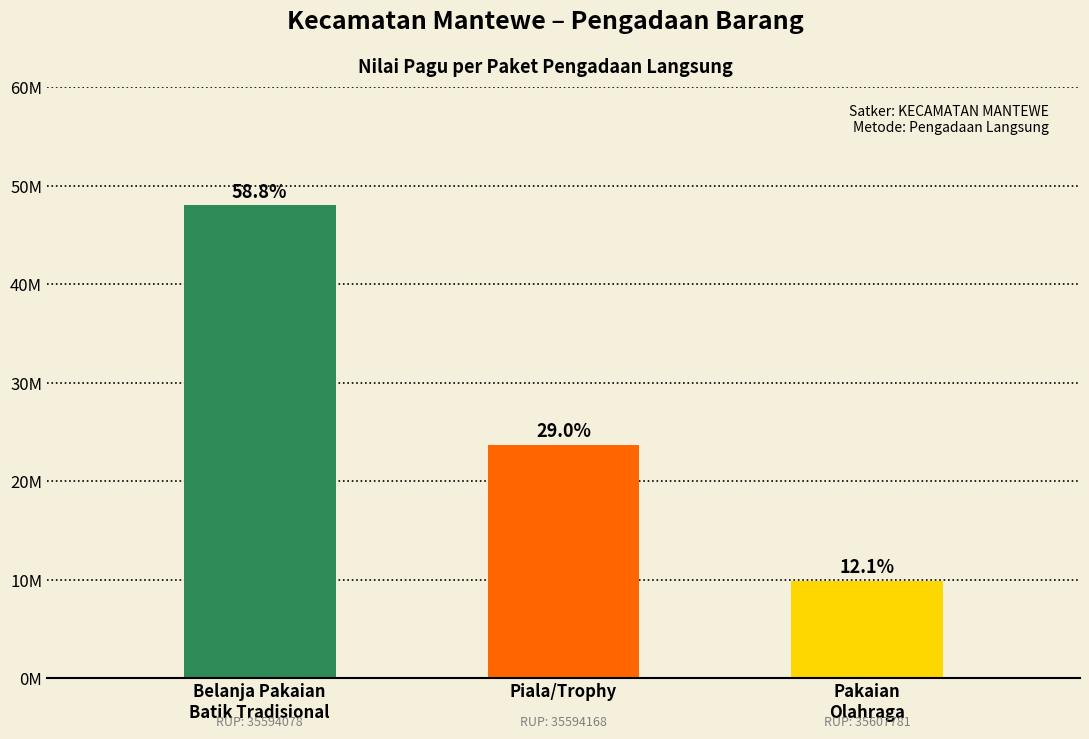

List the labels in order of value, largest first.

Belanja Pakaian
Batik Tradisional, Piala/Trophy, Pakaian
Olahraga